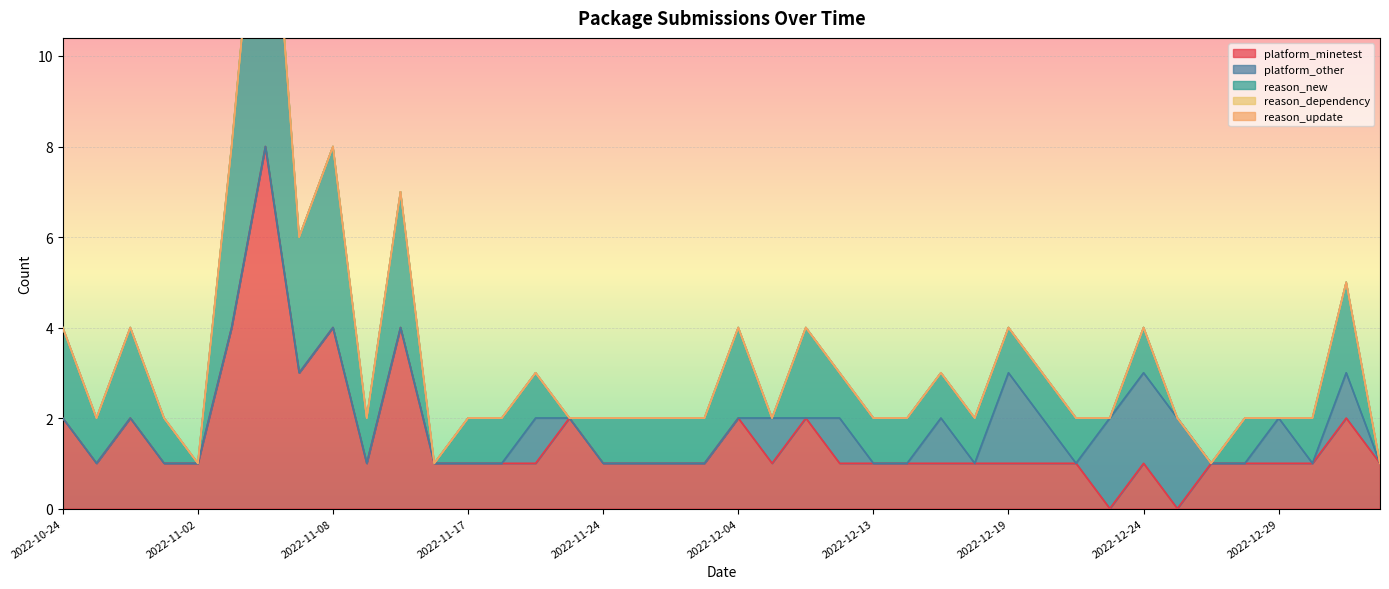

Which category has the highest value across all series?

2022-11-06